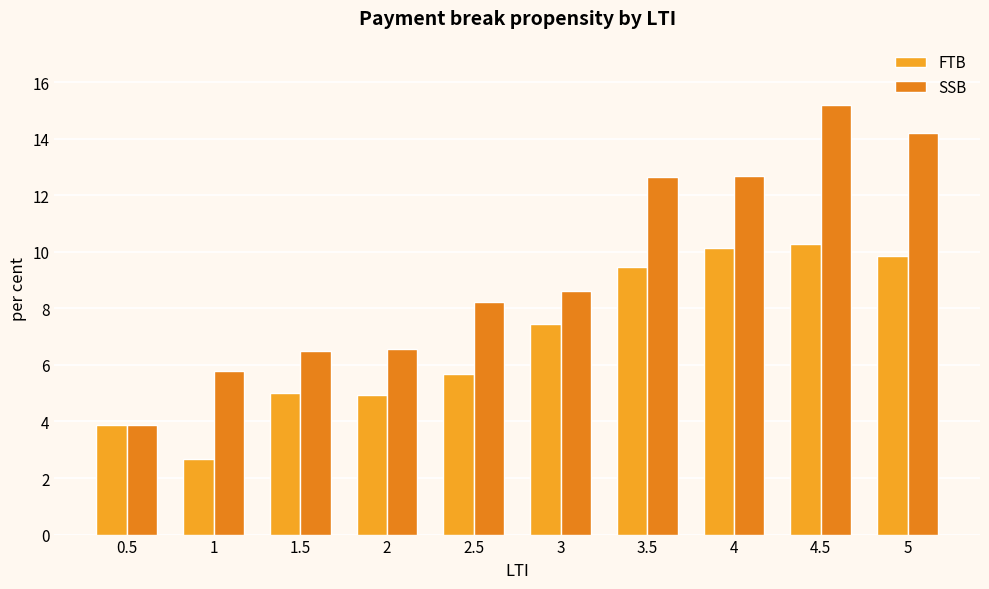

How many data points in FTB are less than 7?

5